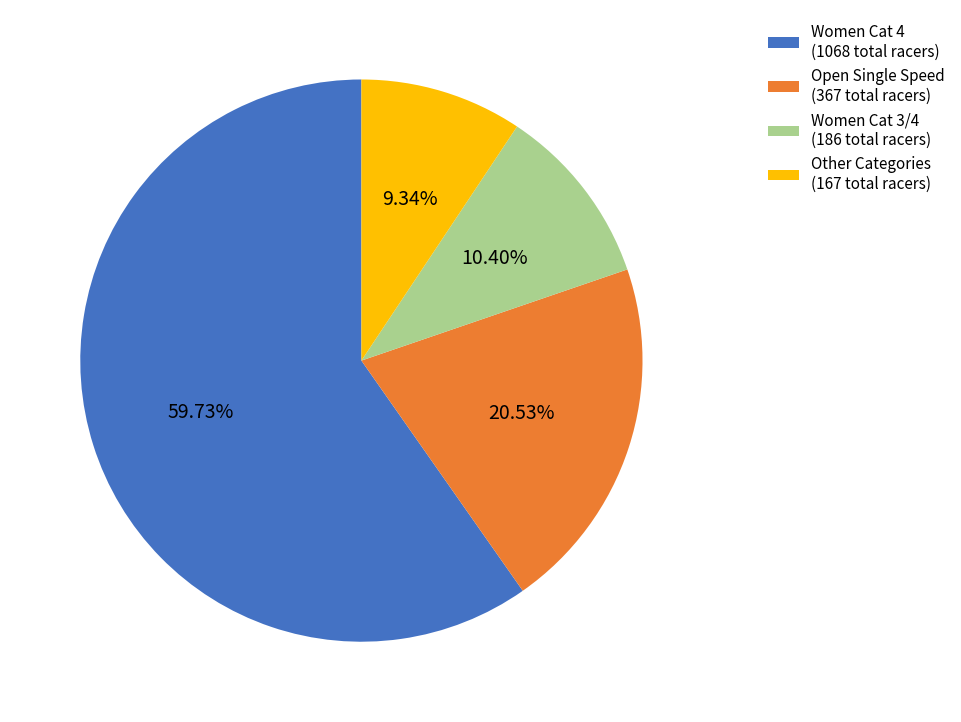

Is the sum of Other Categories (167 total racers) and Women Cat 4 (1068 total racers) greater than half?

Yes